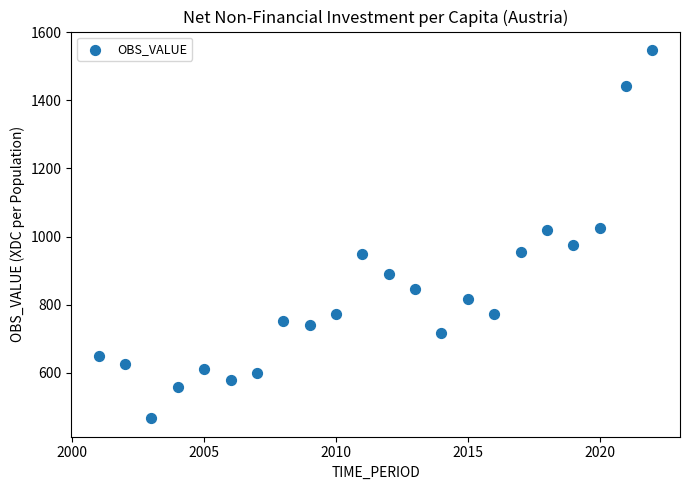

What is the range of Y values (max minus min)?

1081.4